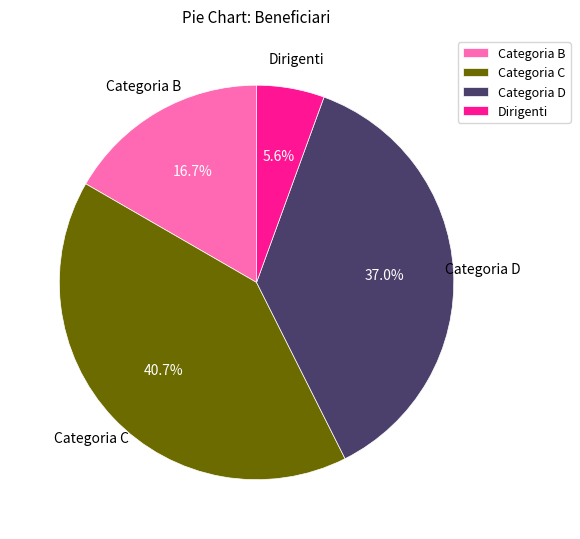

Is Categoria B the majority of the pie?

No